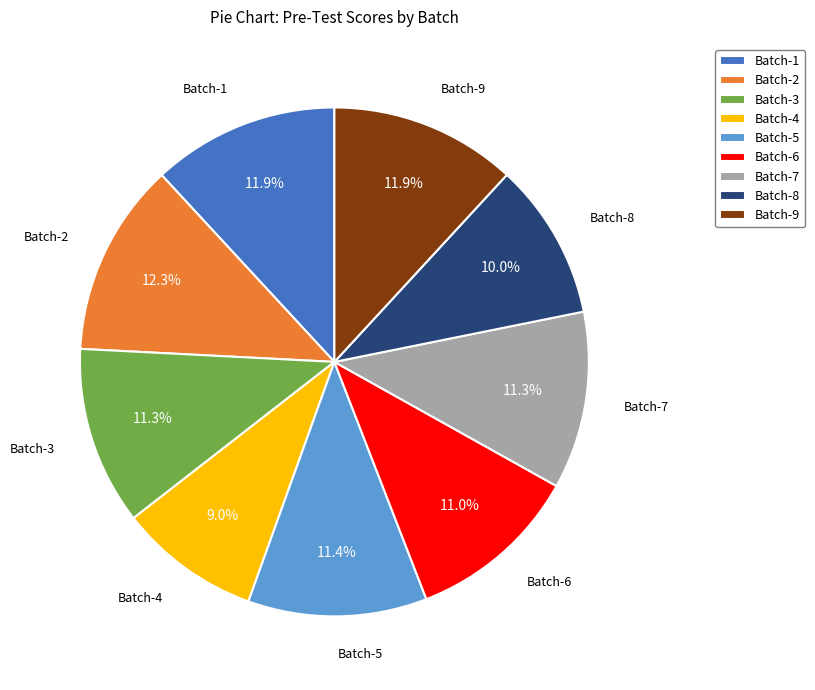

Is Batch-2 the majority of the pie?

No